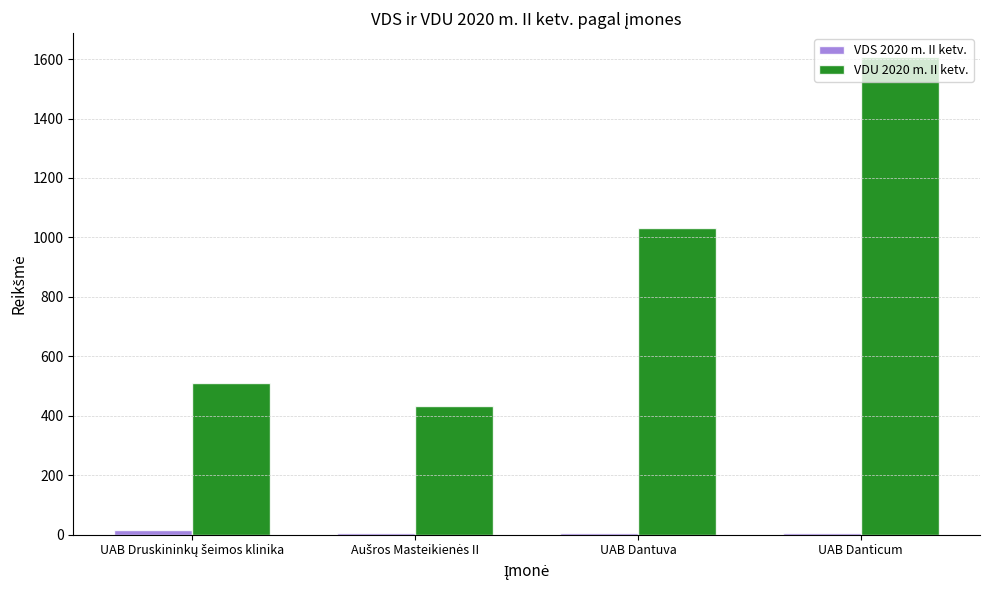

List the series in order of their peak value, lowest first.

VDS 2020 m. II ketv., VDU 2020 m. II ketv.